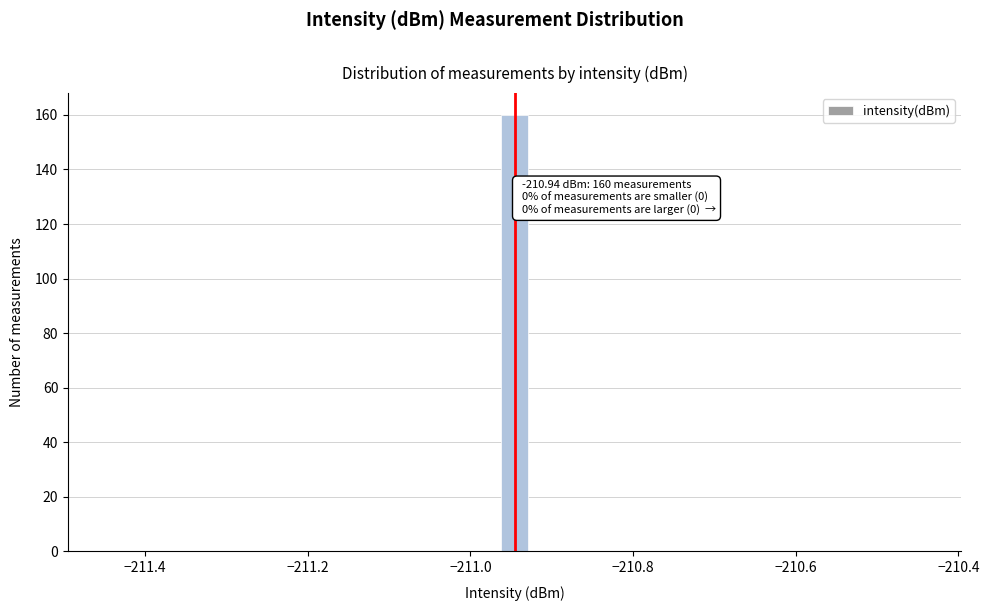

Read against the x-axis, roughly where is the centre of the tallest bar?

-210.94